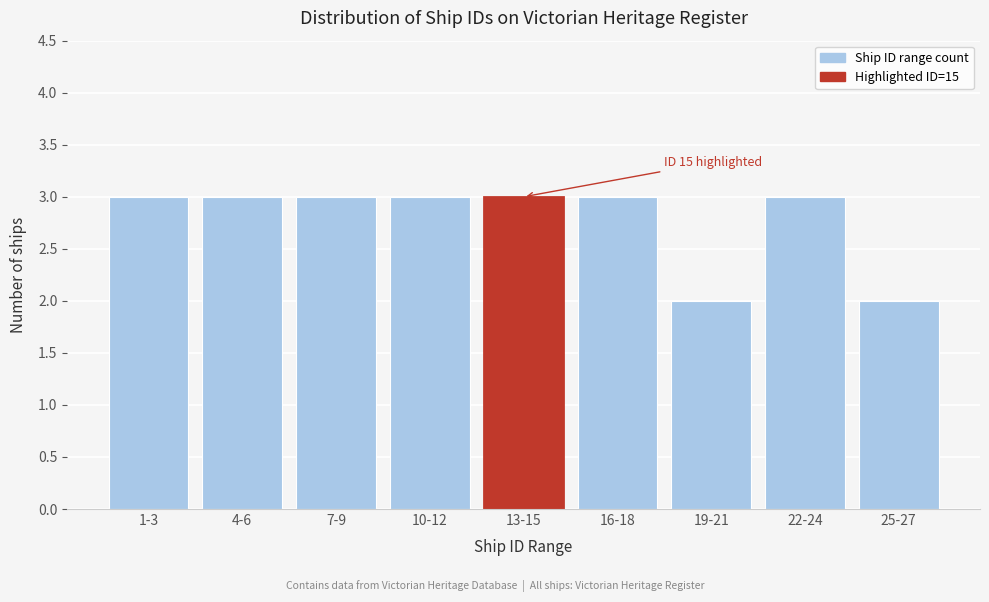

Reading left to right, transcribe all the data shown in this chart.

1-3=3	4-6=3	7-9=3	10-12=3	13-15=3	16-18=3	19-21=2	22-24=3	25-27=2